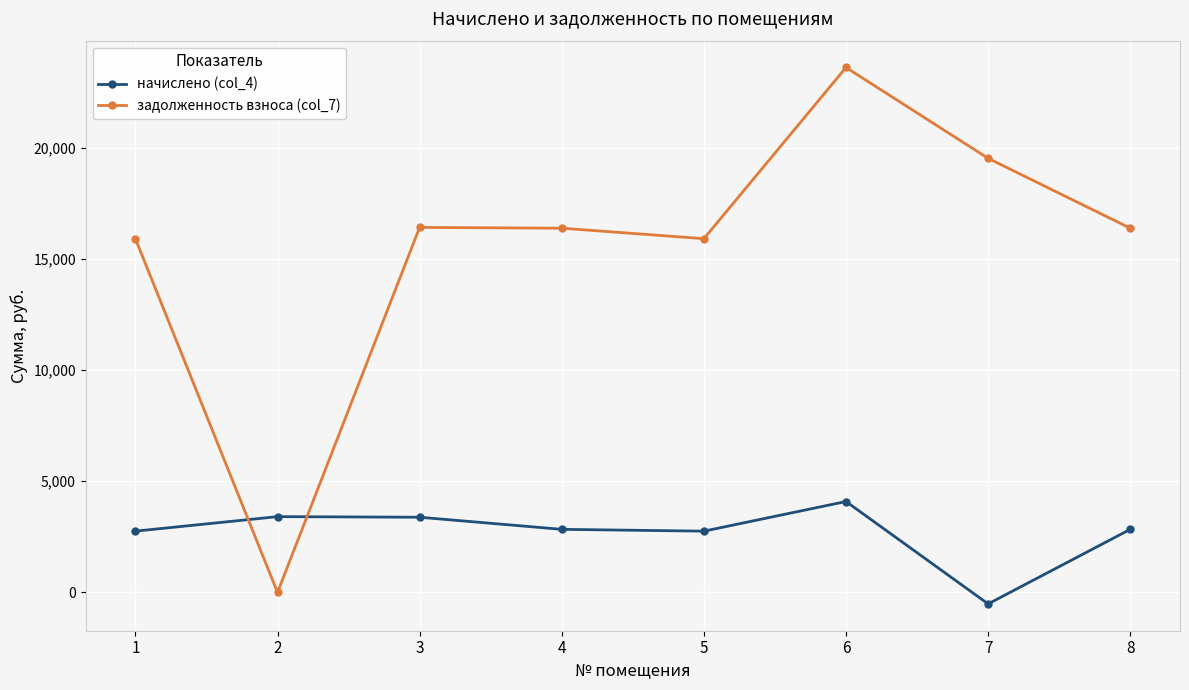

At which label does начислено (col_4) reach its minimum?

7